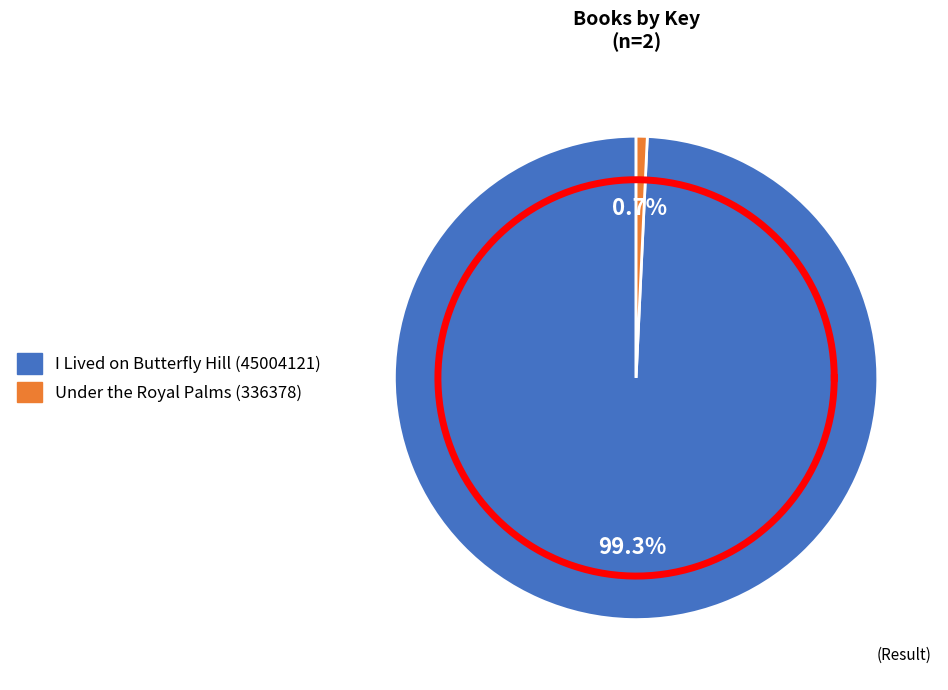

Between Under the Royal Palms (336378) and I Lived on Butterfly Hill (45004121), which is larger?

I Lived on Butterfly Hill (45004121)